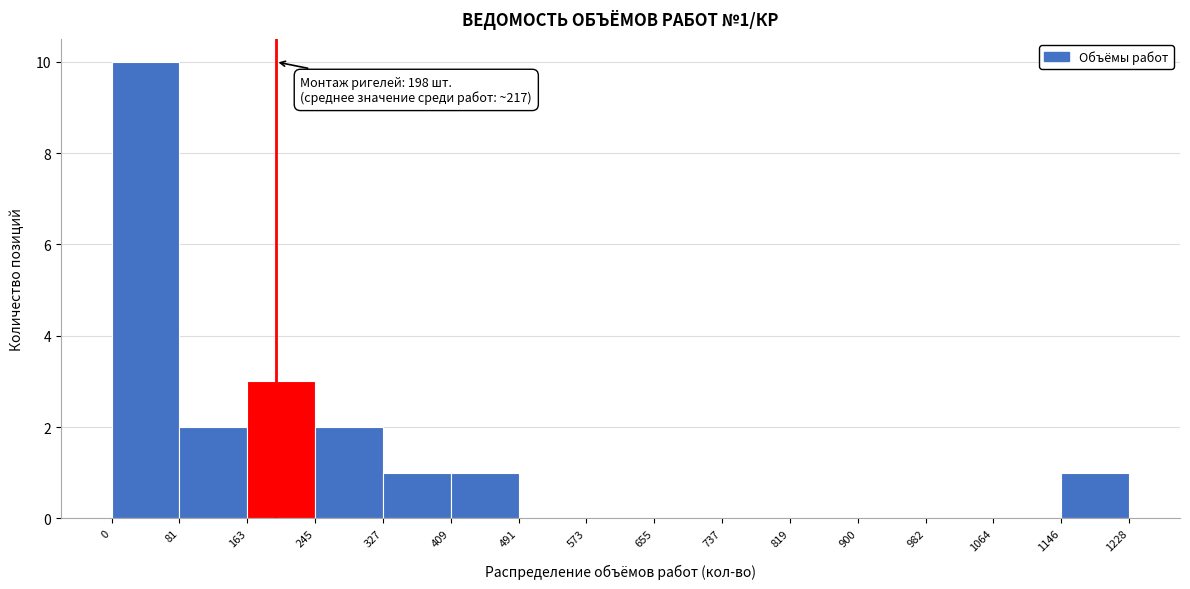

Which range on the x-axis has the tallest bar?

0 to 81